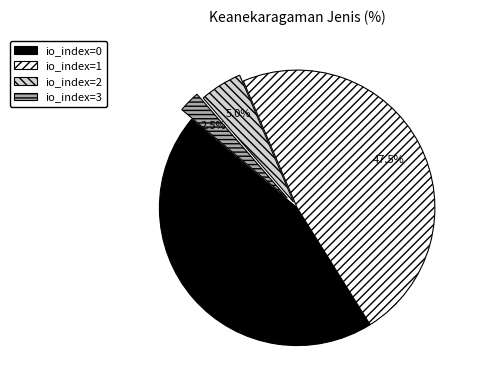

Combined, what portion of the pie is io_index=0 and io_index=3?

47.5%